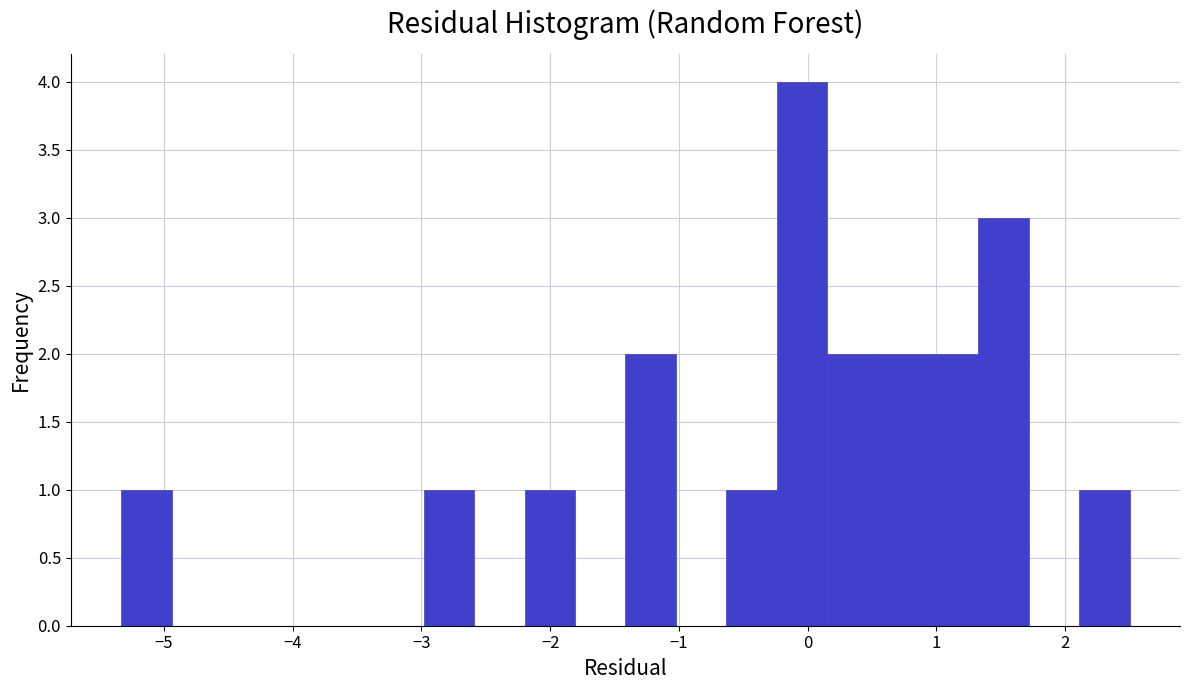

Around what value on the x-axis is the tallest bar? Give the approximate position of its centre, as read against the axis.

0.0